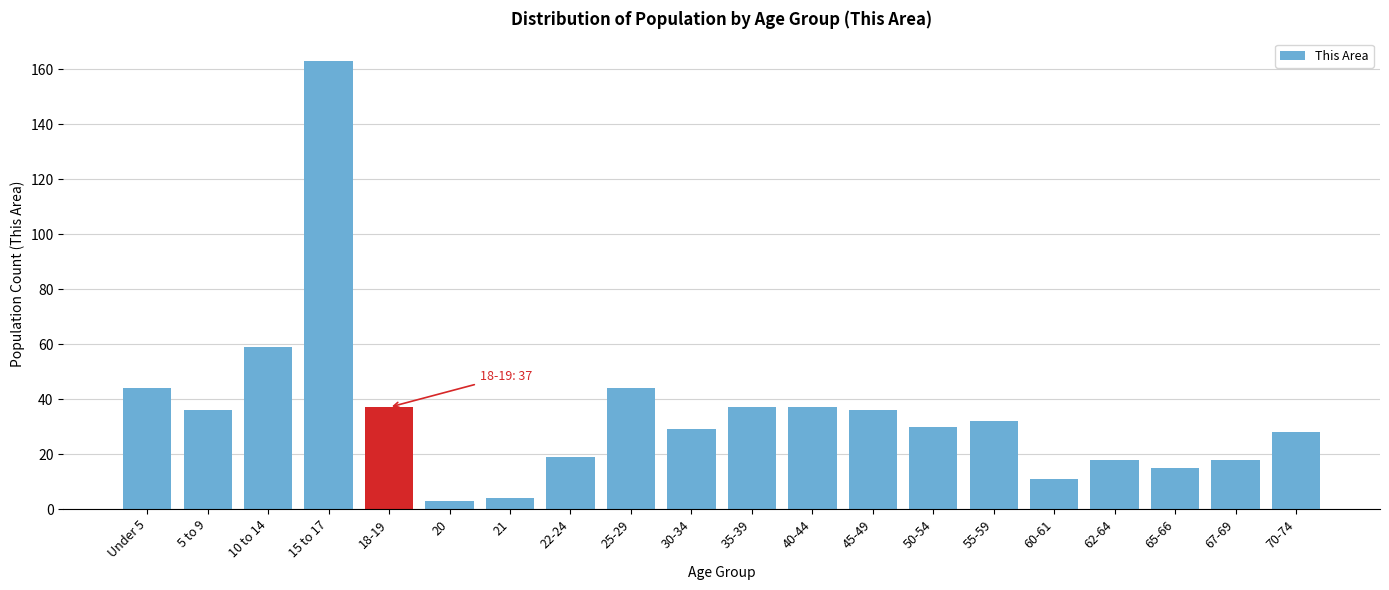

Reading right to left, transcribe all the data shown in this chart.

28	18	15	18	11	32	30	36	37	37	29	44	19	4	3	37	163	59	36	44